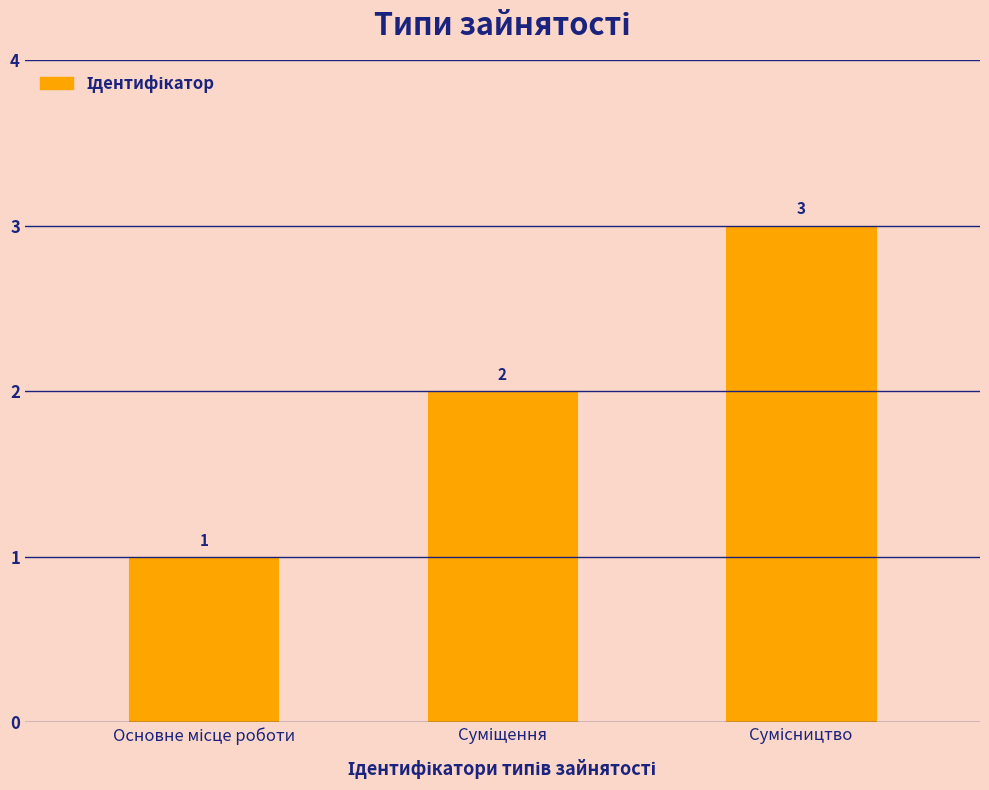

Does the chart contain any negative values?

No